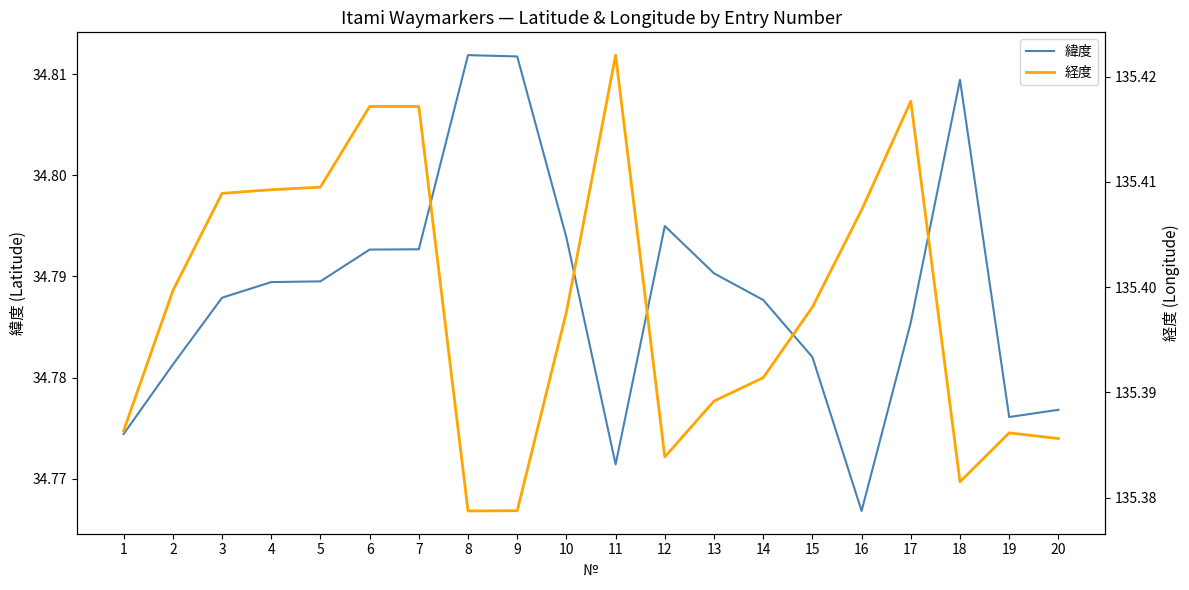

Between 15 and 16, which series saw the biggest shift?

緯度